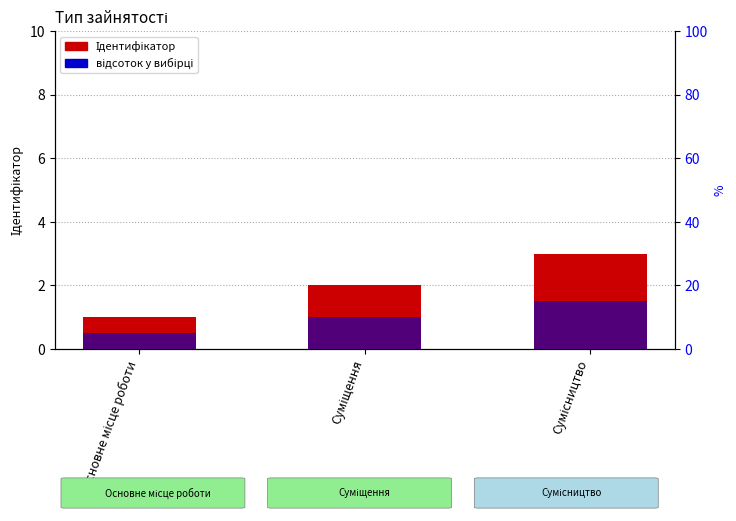

What is the average value of the Ідентифікатор series?

2